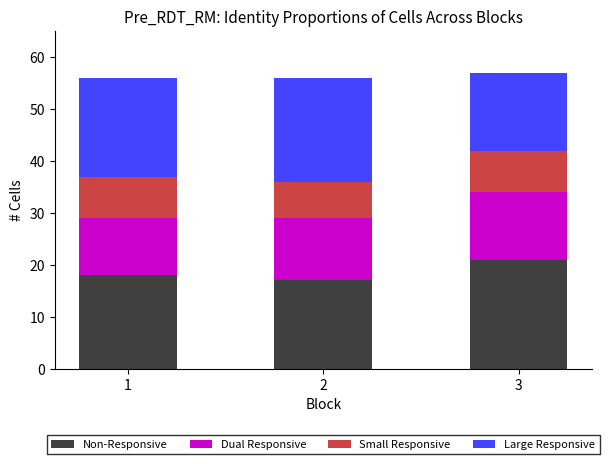

Which category has the highest value in the Non-Responsive series?

3